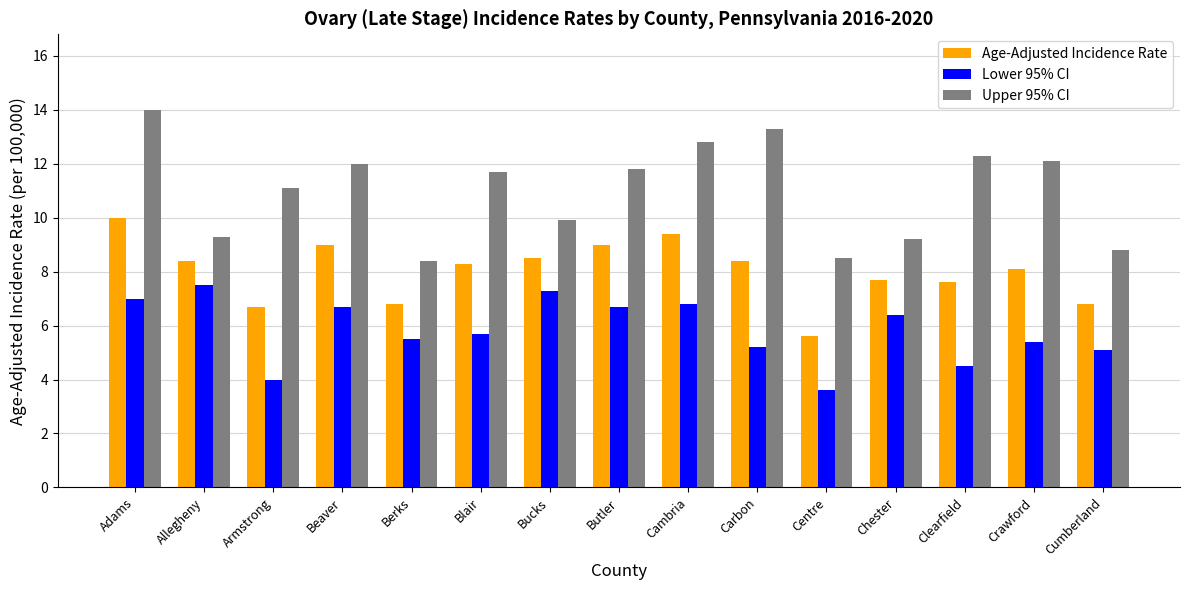

What is the average value of the Age-Adjusted Incidence Rate series?

8.0